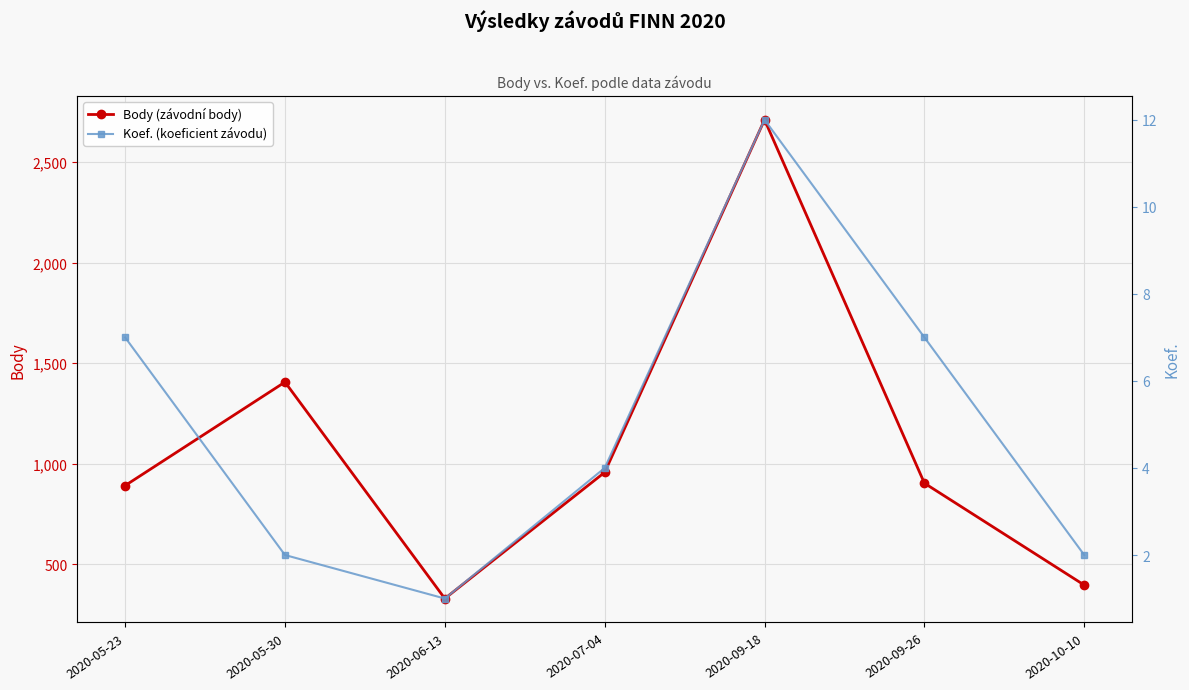

Which series has the largest total across all categories?

Body (závodní body)